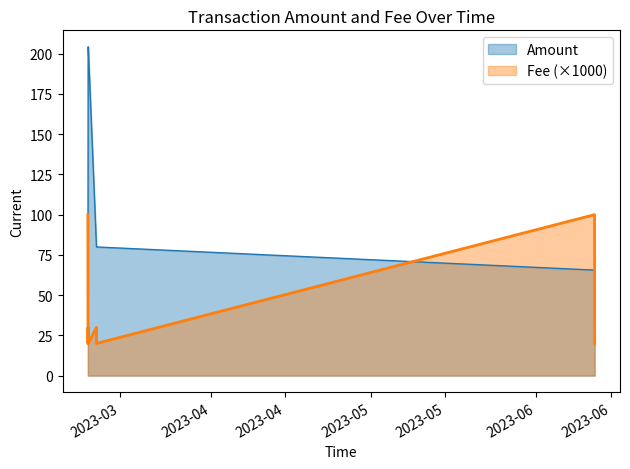

True or false: Fee has a value of 5.4 at 2023-03-09 00:45:00.

False